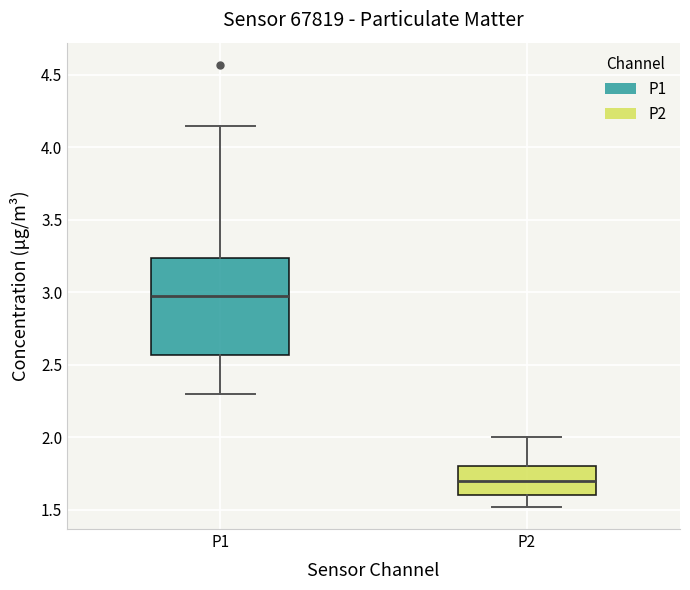

Which box's median line is the lowest?

P2